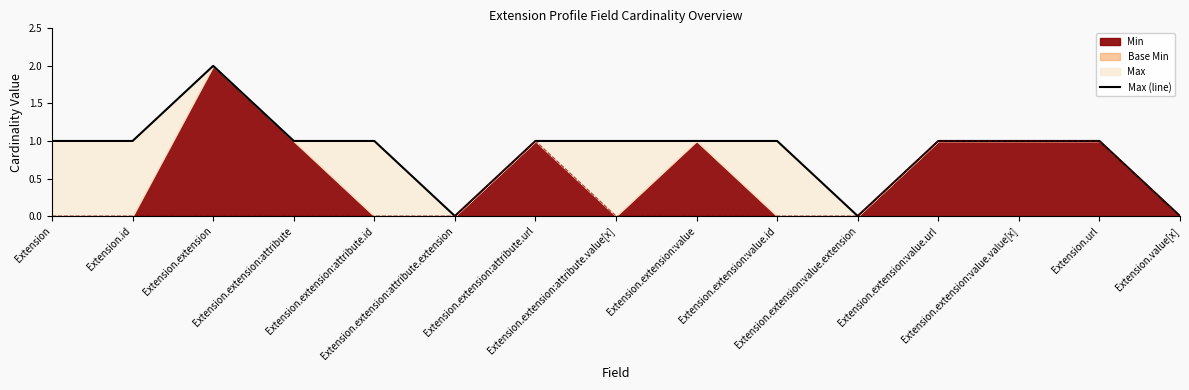

What is the value of the 7th point from the left?

1